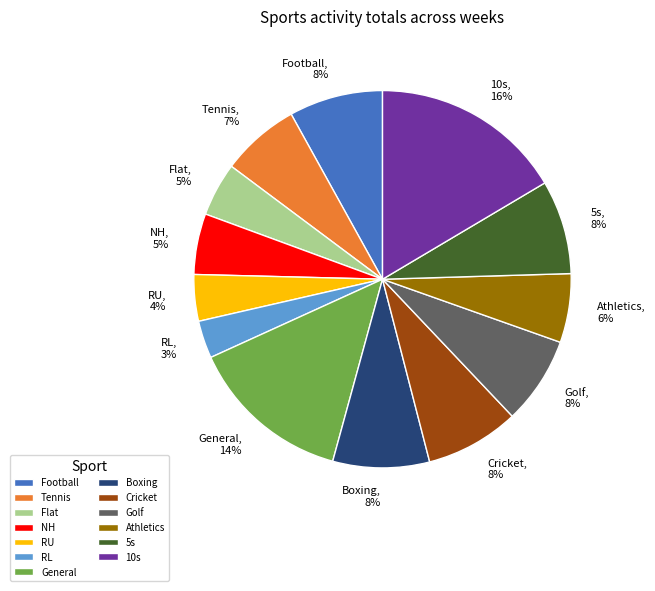

True or false: 5s accounts for 8% of the total.

True